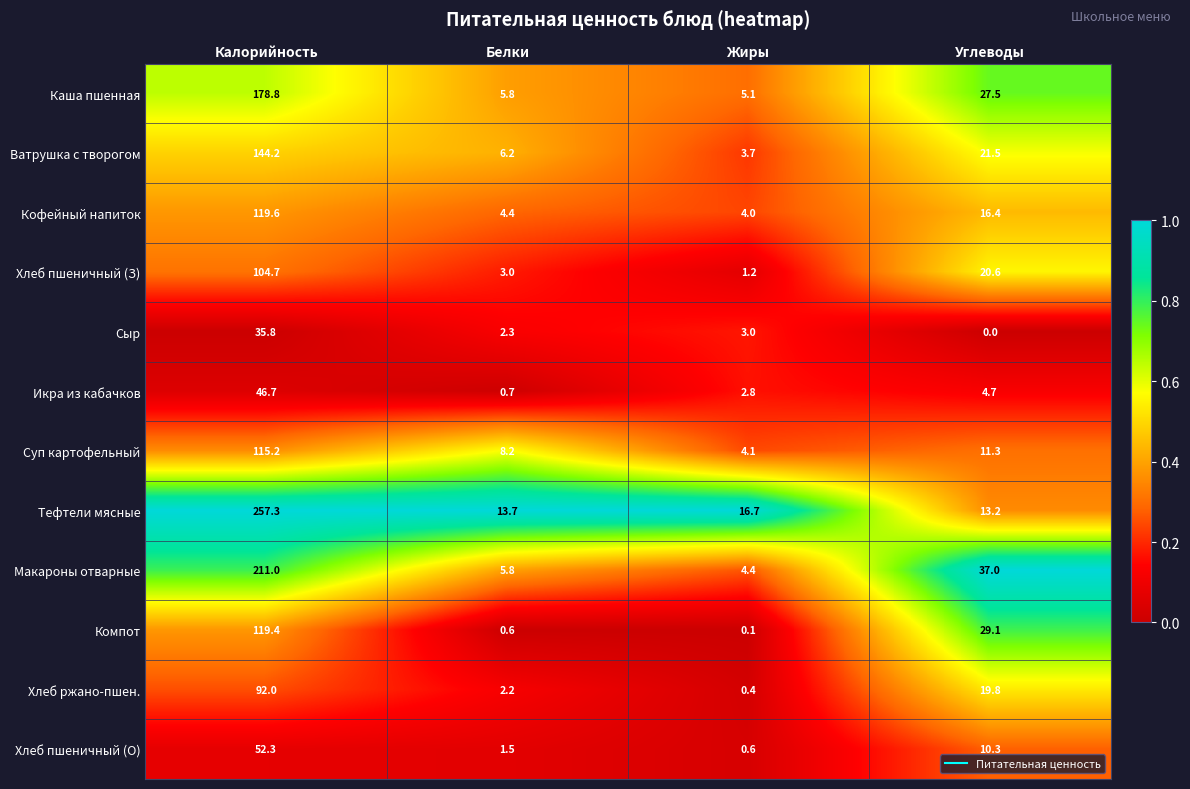

Is the value of Сыр at Калорийность greater than the value of Компот at Жиры?

Yes